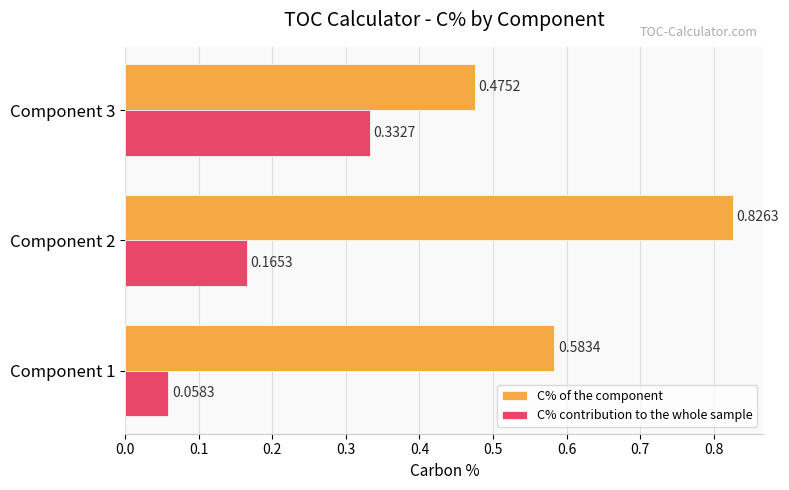

Where is C% of the component nearest to the value 0?

Component 3